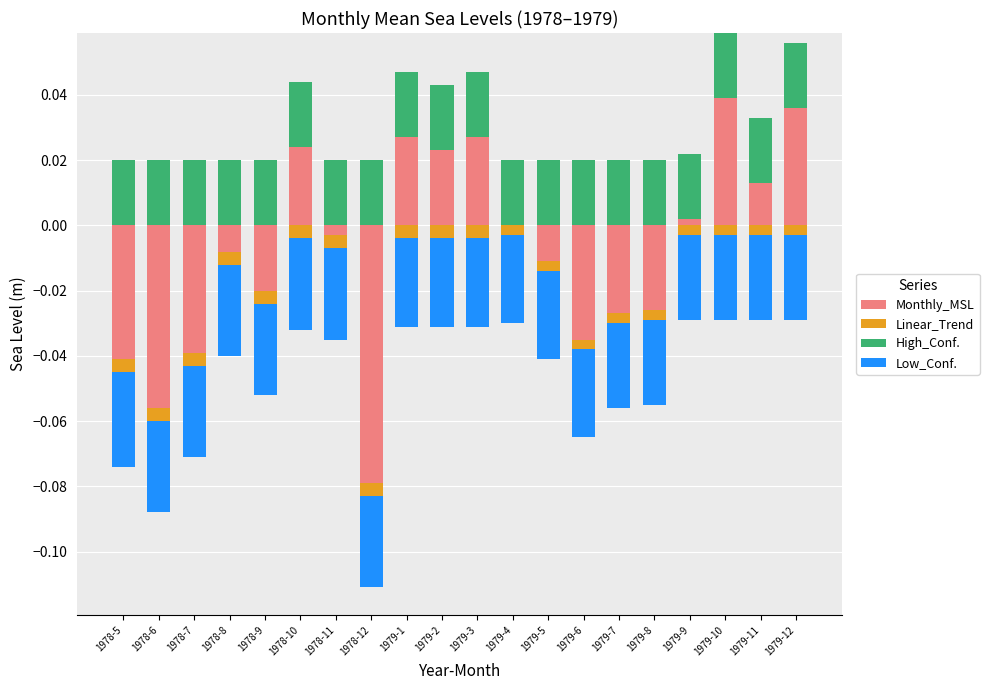

What position from the right is 1979-11?

2